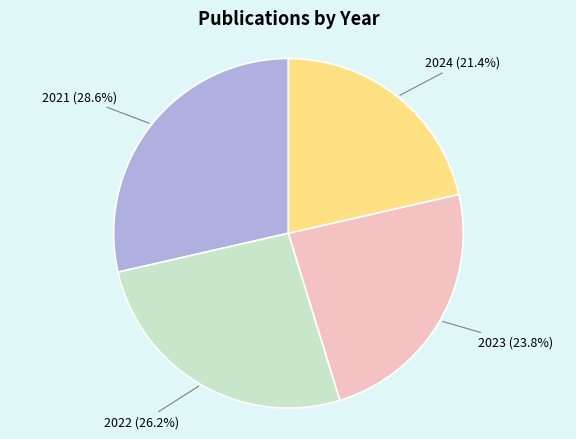

Is there any slice that represents more than half of the pie?

No